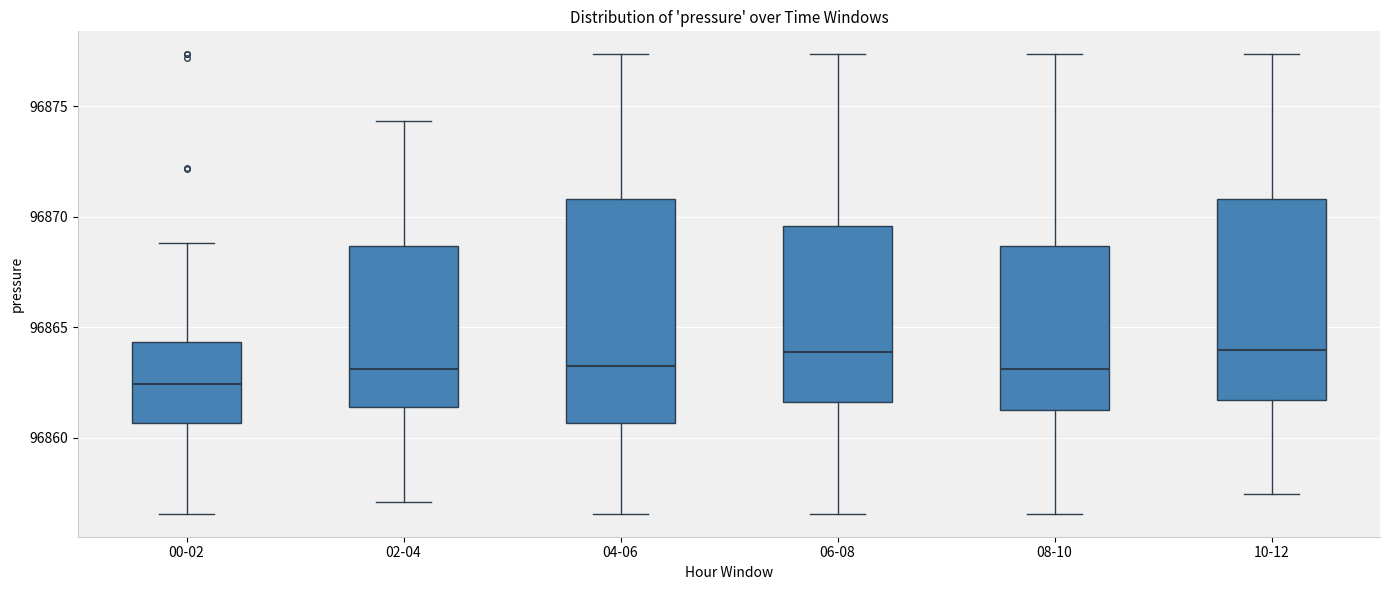

Where does the lower whisker of the box for 06-08 end on the y-axis? The values are not printed on the chart, so give them approximately, as read against the axis.

96856.5